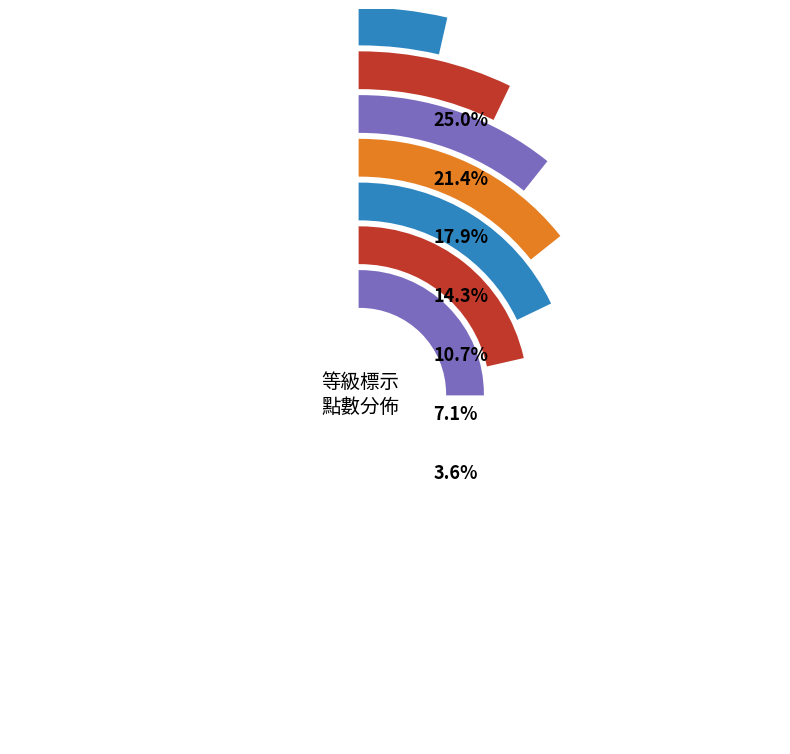

To the nearest percent, what percentage of the pie is C?

4%